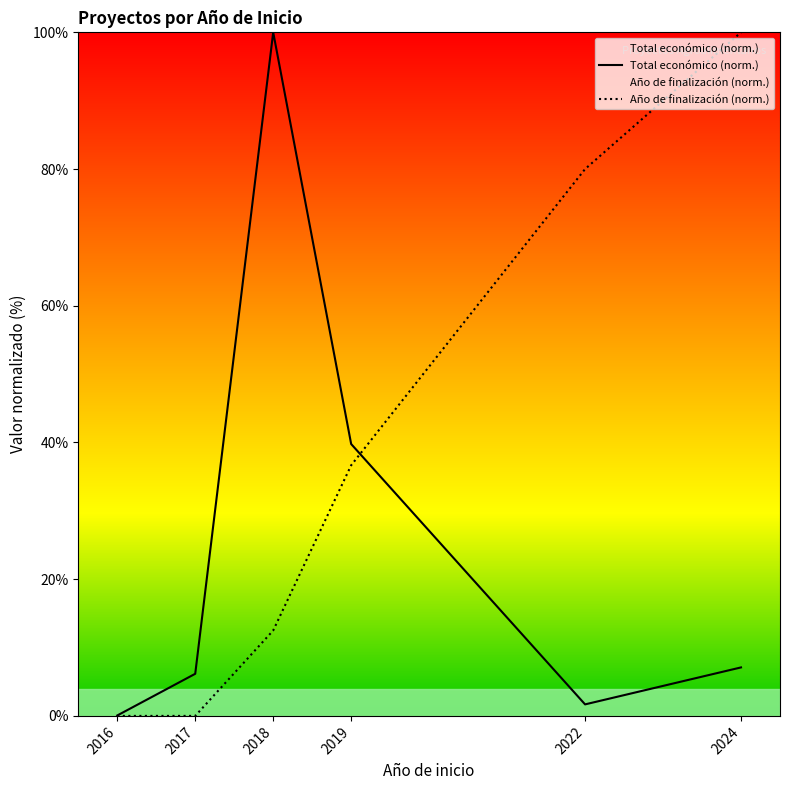

Count the number of categories in the chart.

6